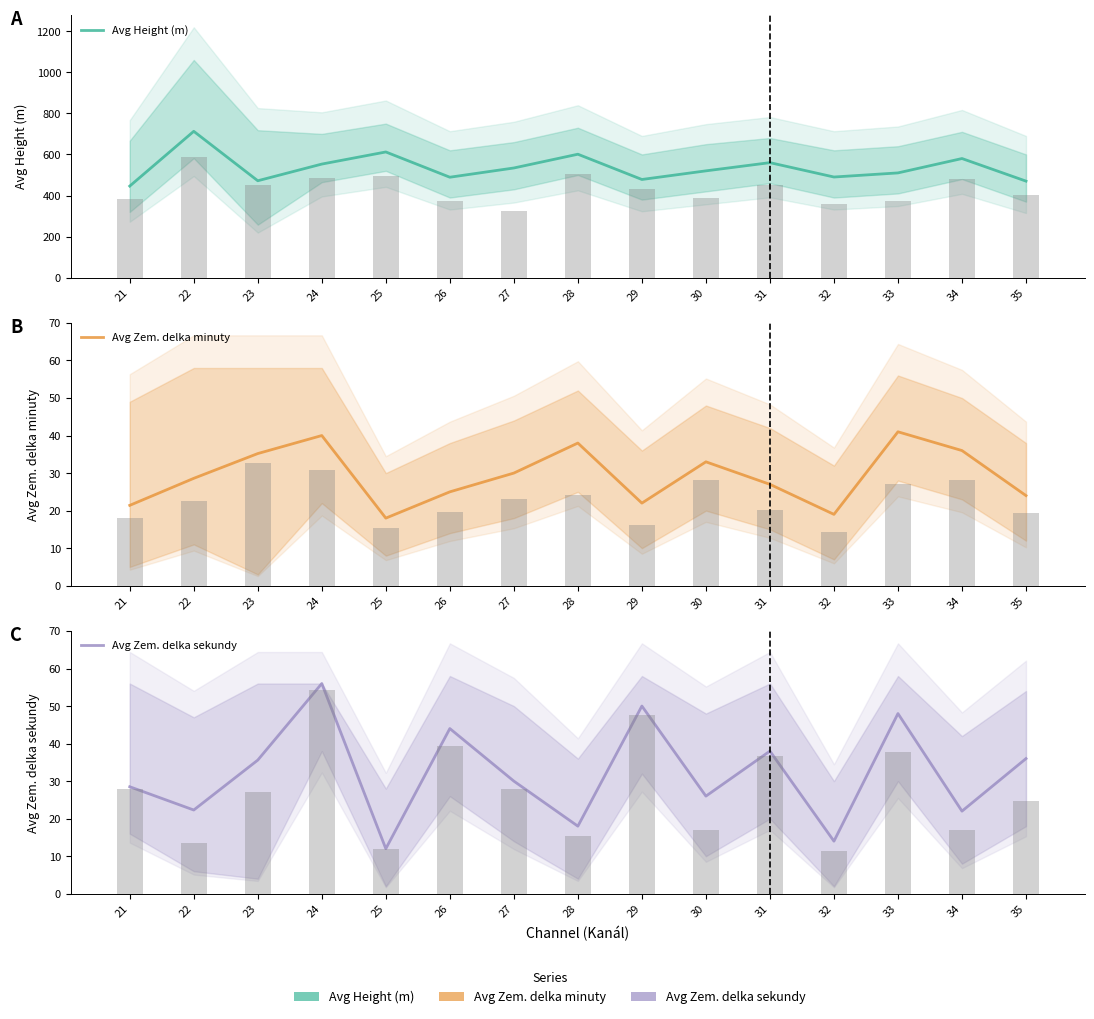

Which label corresponds to the largest value in the chart?

22